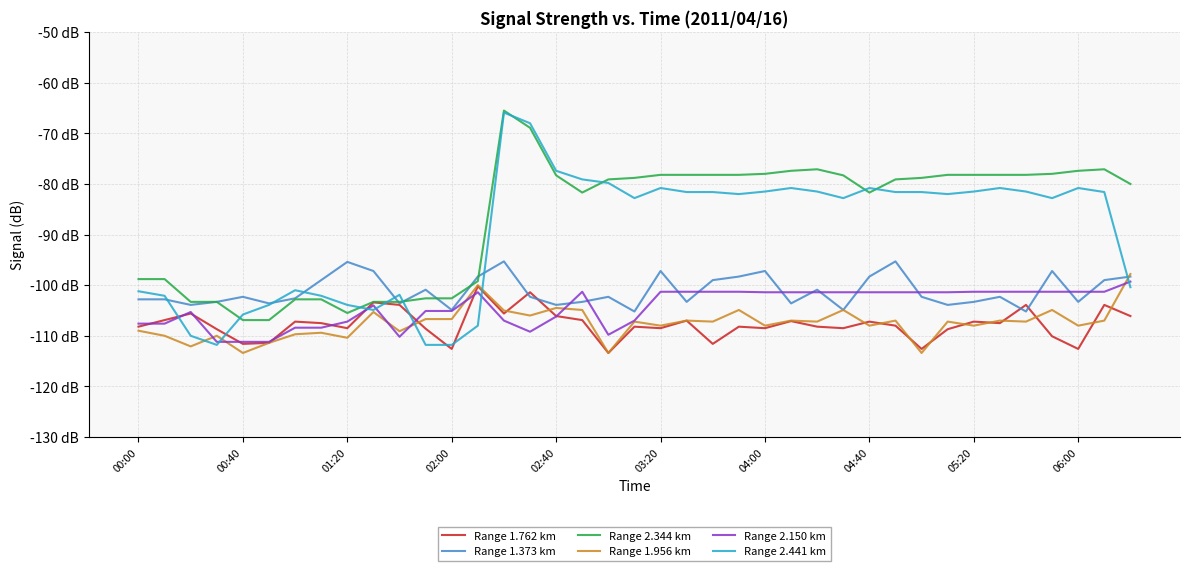

Which series has the widest spread of values?

Range 2.441 km